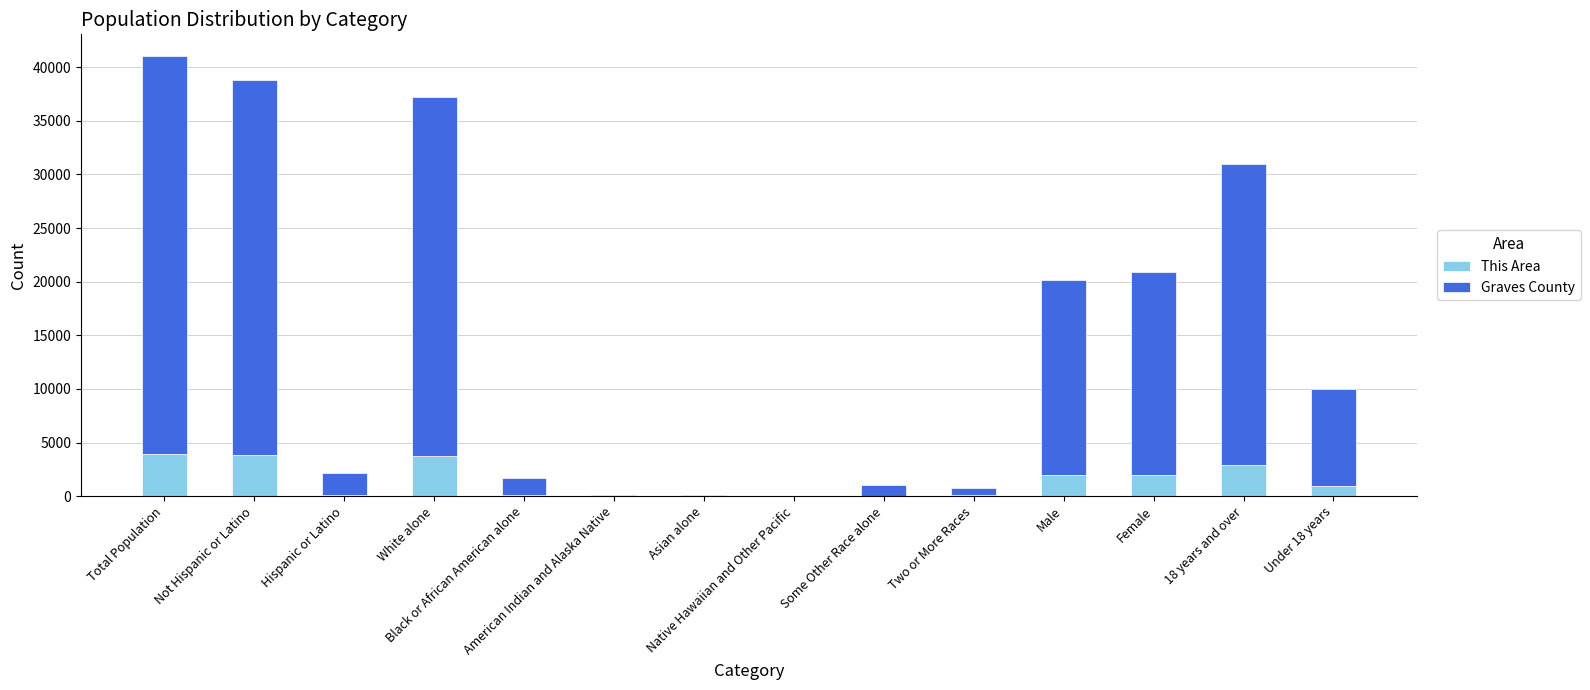

What is the sum of all This Area values?

19490